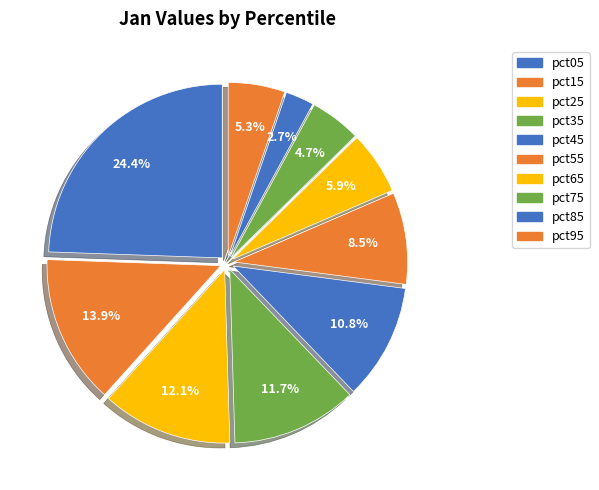

Count the number of slices in the pie.

10